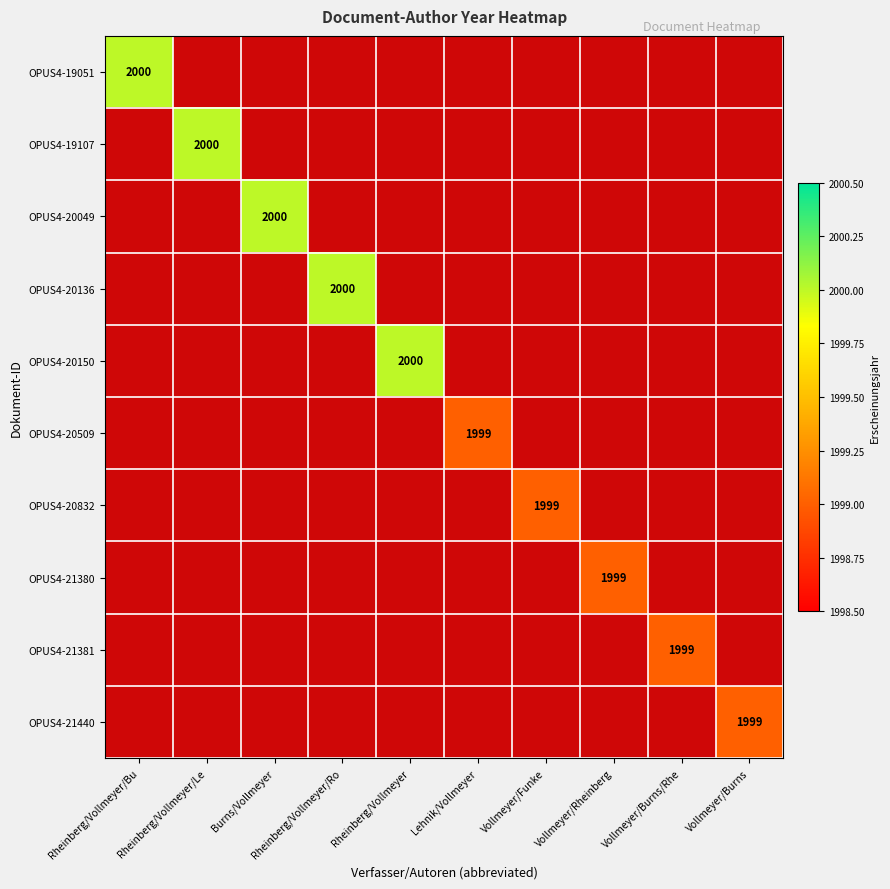

At Vollmeyer/Burns, list the series in order from largest to smallest.

OPUS4-19051, OPUS4-19107, OPUS4-20049, OPUS4-20136, OPUS4-20150, OPUS4-20509, OPUS4-20832, OPUS4-21380, OPUS4-21381, OPUS4-21440